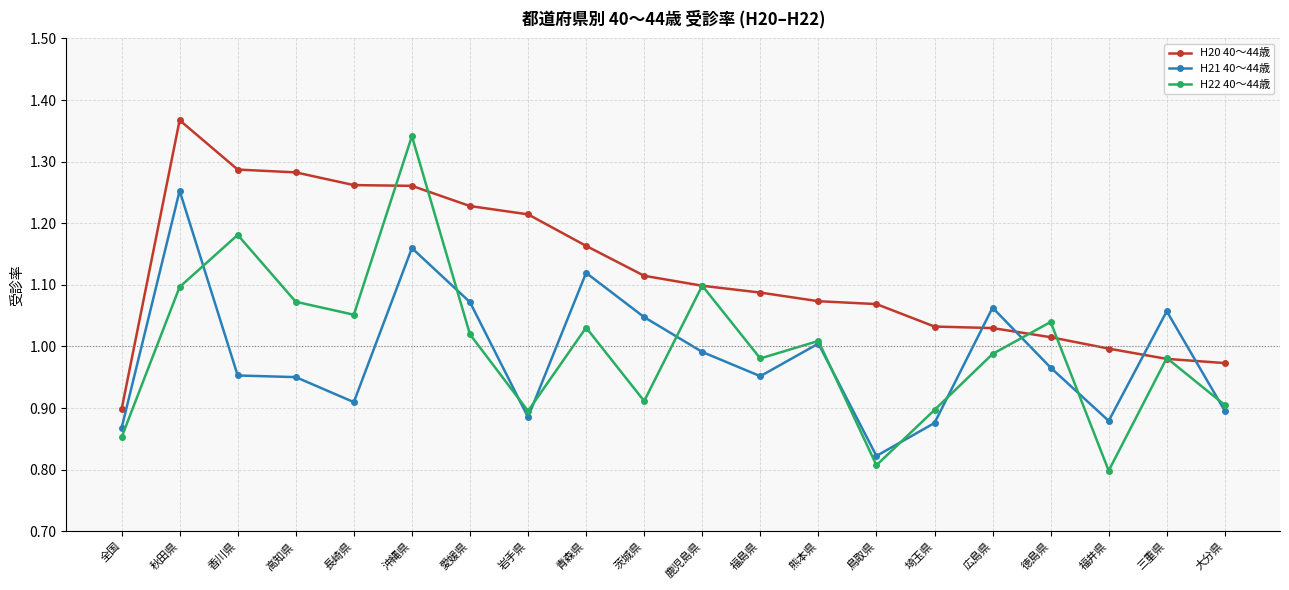

Which series has the largest range (max minus min)?

H22 40～44歳